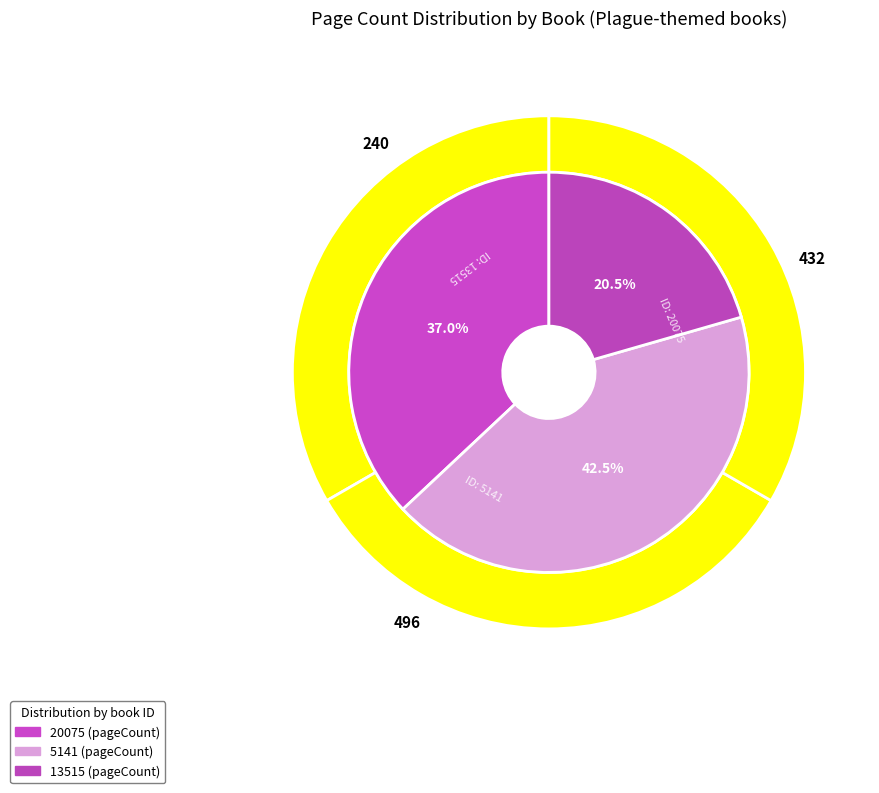

How many segments does this pie chart have?

3